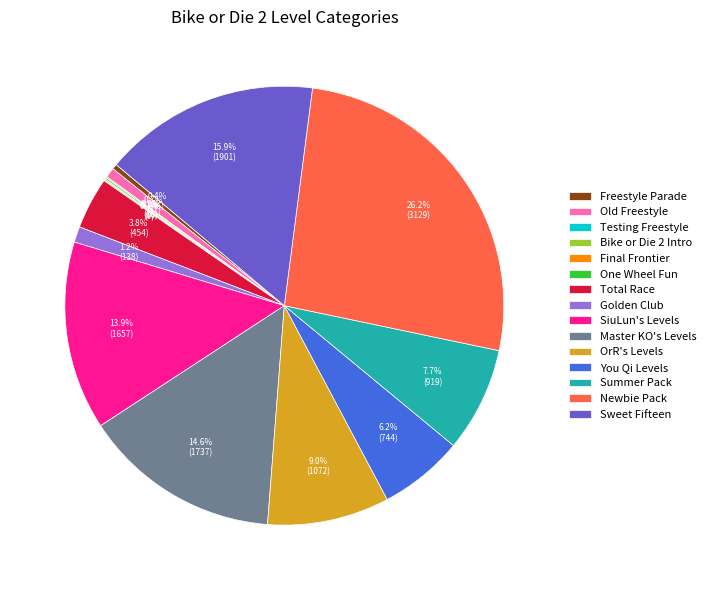

Combined, do Old Freestyle and Total Race account for over 50%?

No